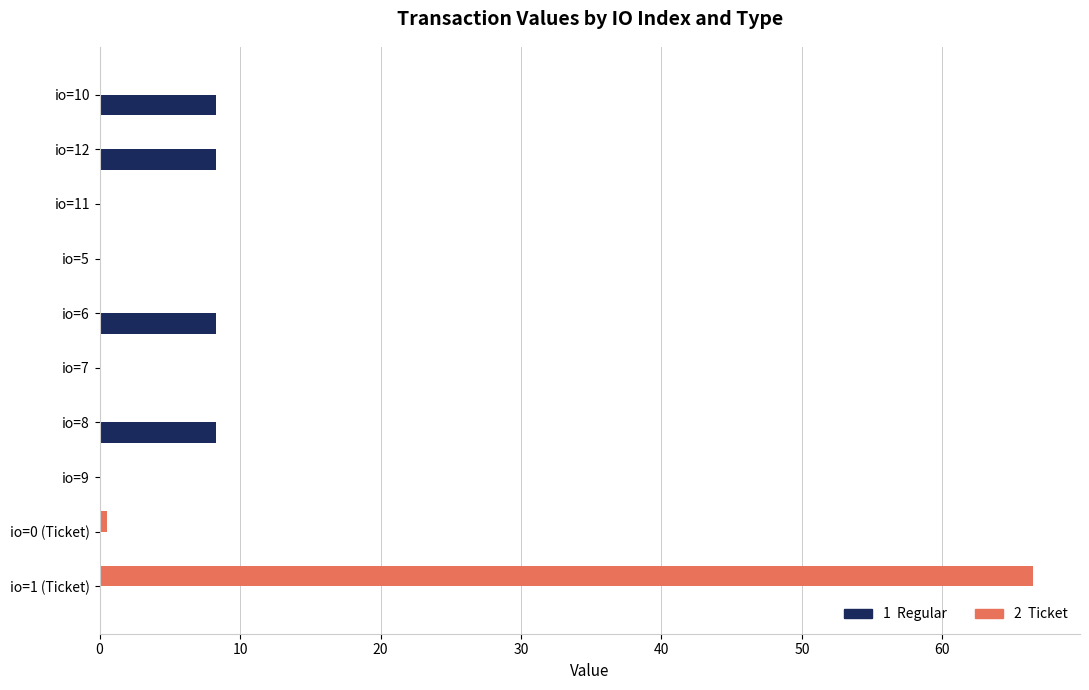

At which category is the sum across all series the highest?

io=1 (Ticket)